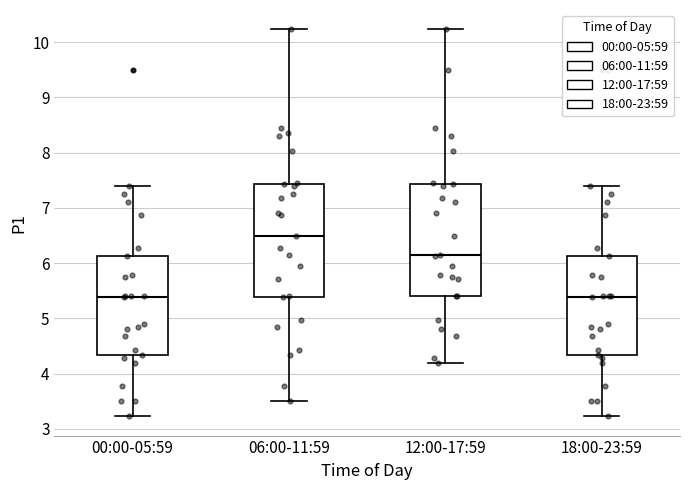

Where does the lower whisker of the box for 06:00-11:59 end on the y-axis? The values are not printed on the chart, so give them approximately, as read against the axis.

3.5